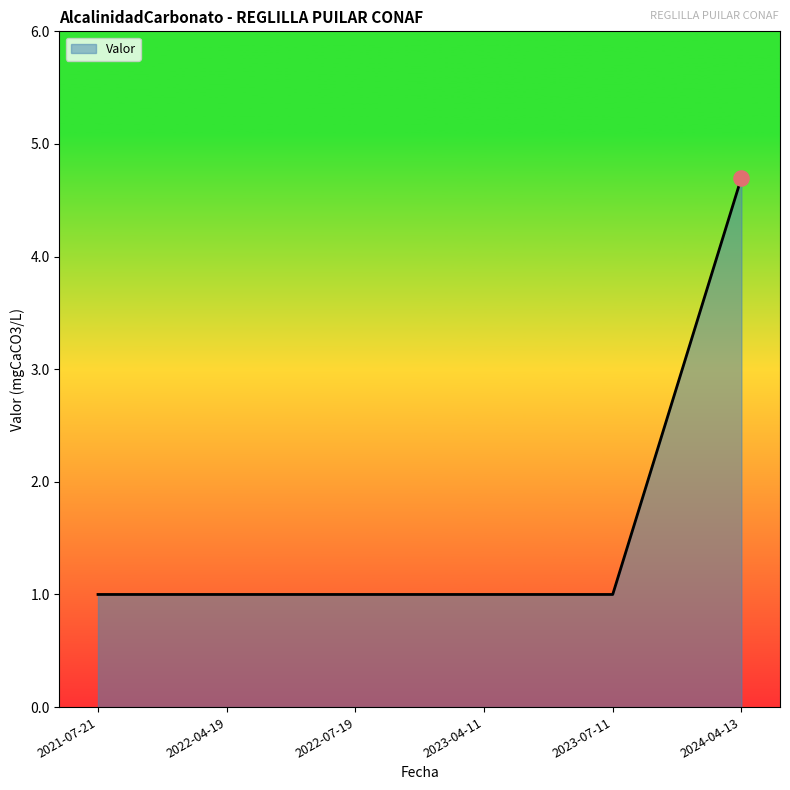

Approximately how many times larger is the value at 2022-04-19 compared to 2021-07-21?

1.0